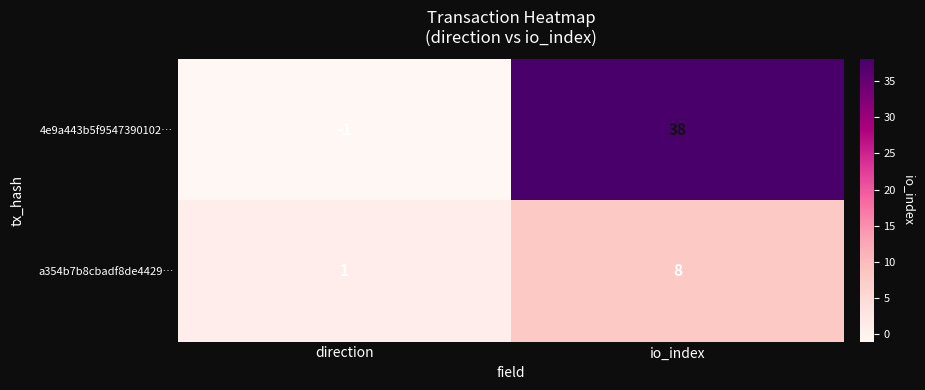

List the series in order of their overall mean, lowest first.

a354b7b8cbadf8de4429…, 4e9a443b5f9547390102…